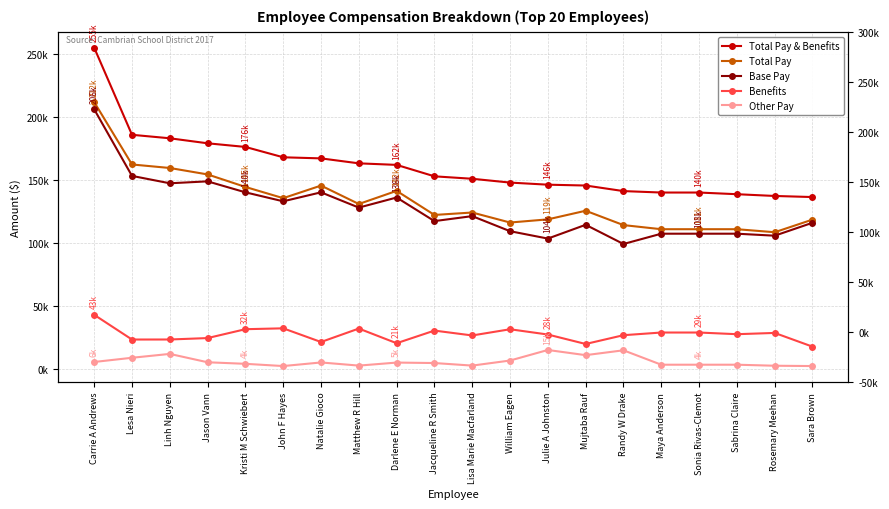

What is the average value of the Base Pay series?

127281.9